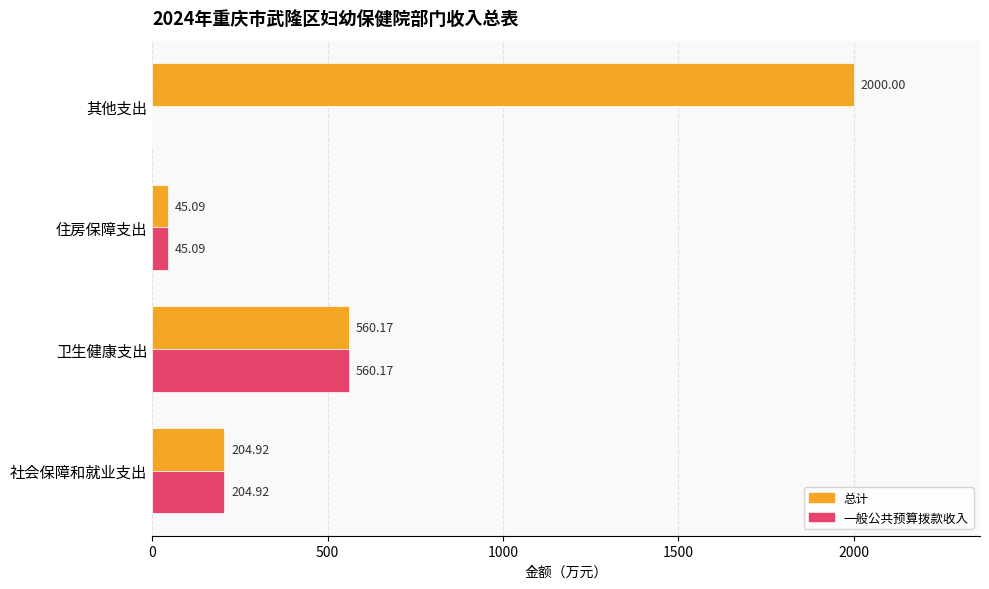

Which series has the largest range (max minus min)?

总计